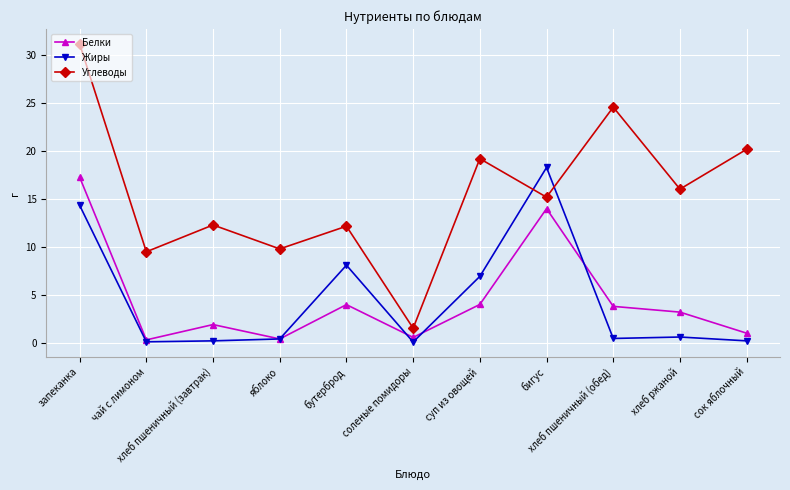

What is the average value of the Белки series?

4.6